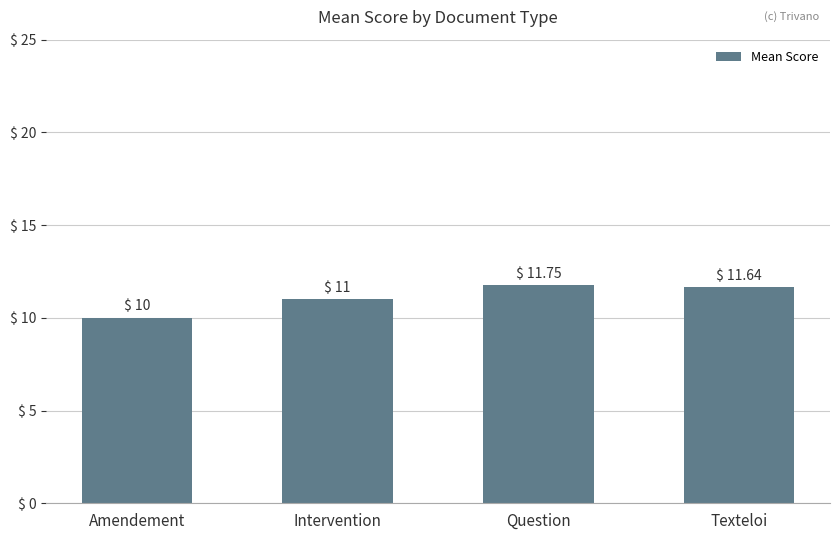

The value at Question is 11.8. True or false?

True